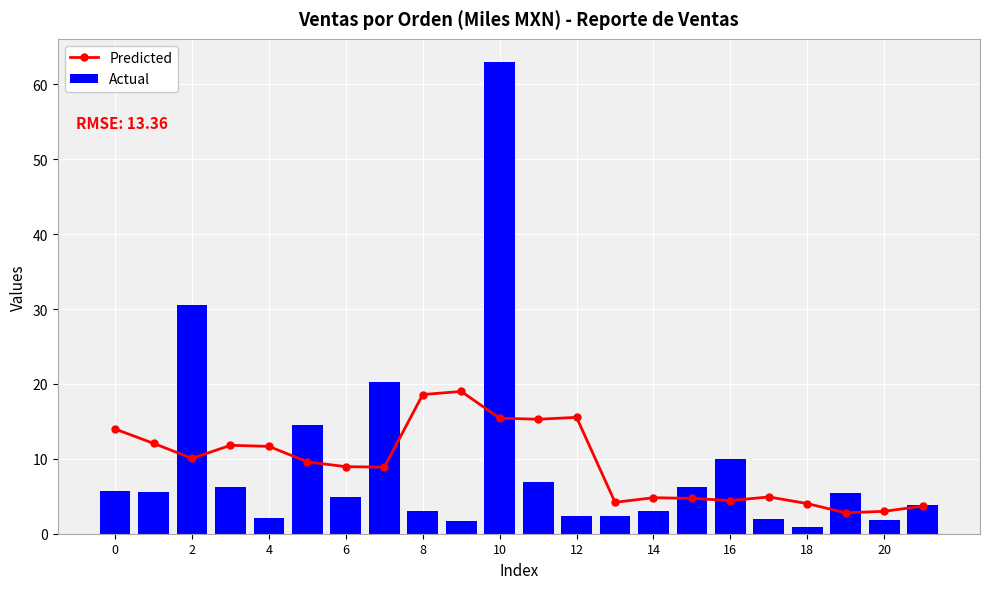

Is it true that Predicted equals 27.1 at 11?

False